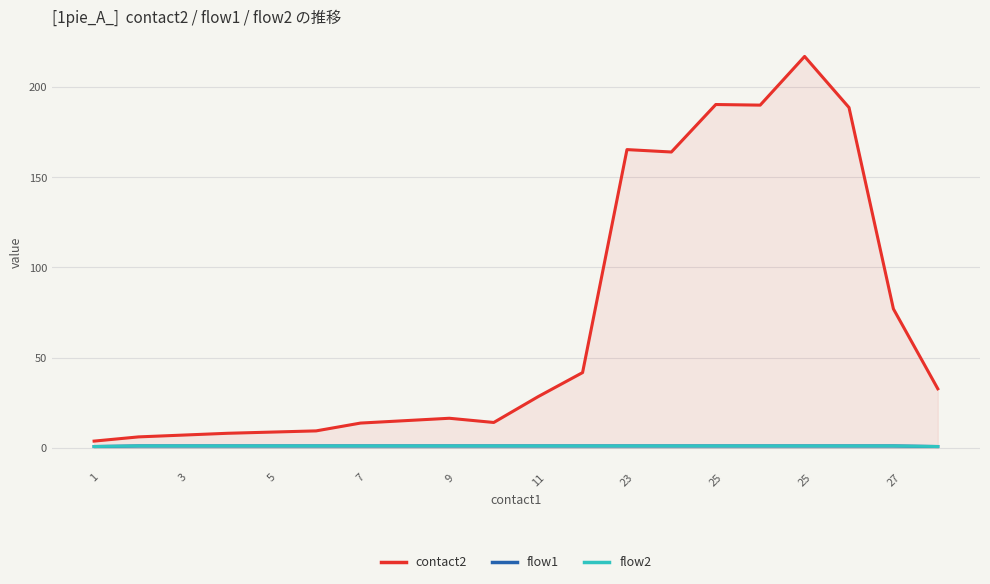

What is the sum of the flow2 values at 5 and 15?

2.0